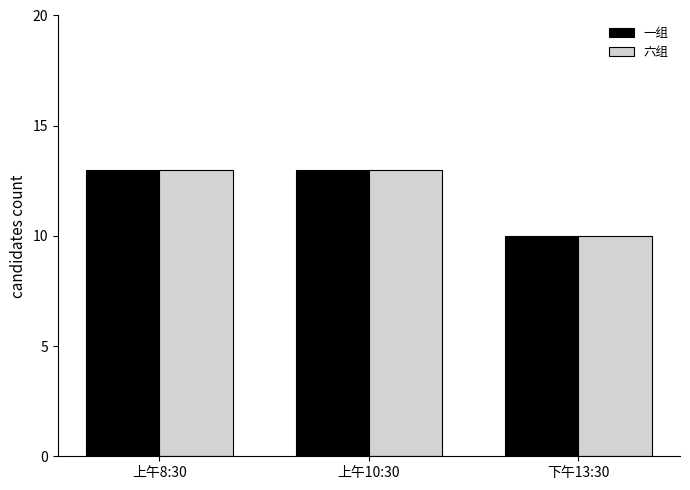

What is the label of the 3rd bar from the right?

上午8:30